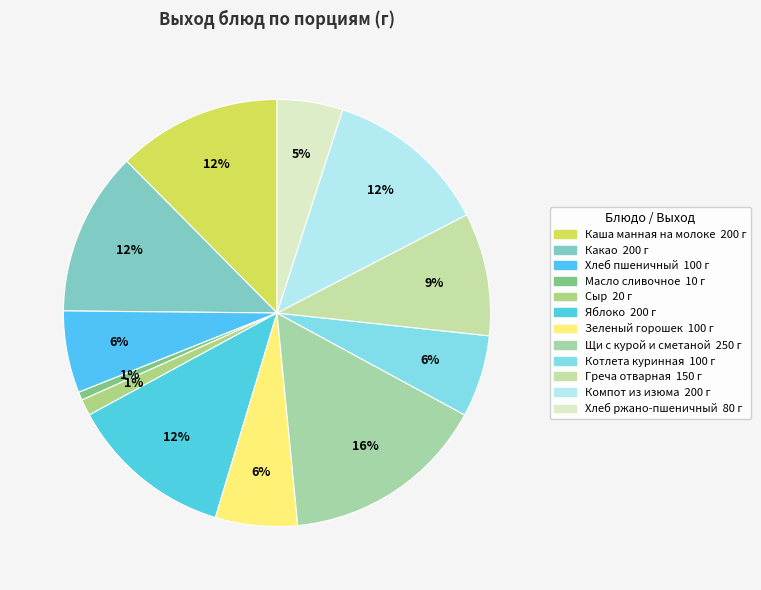

To the nearest percent, what is the combined percentage of Греча отварная and Сыр?

11%